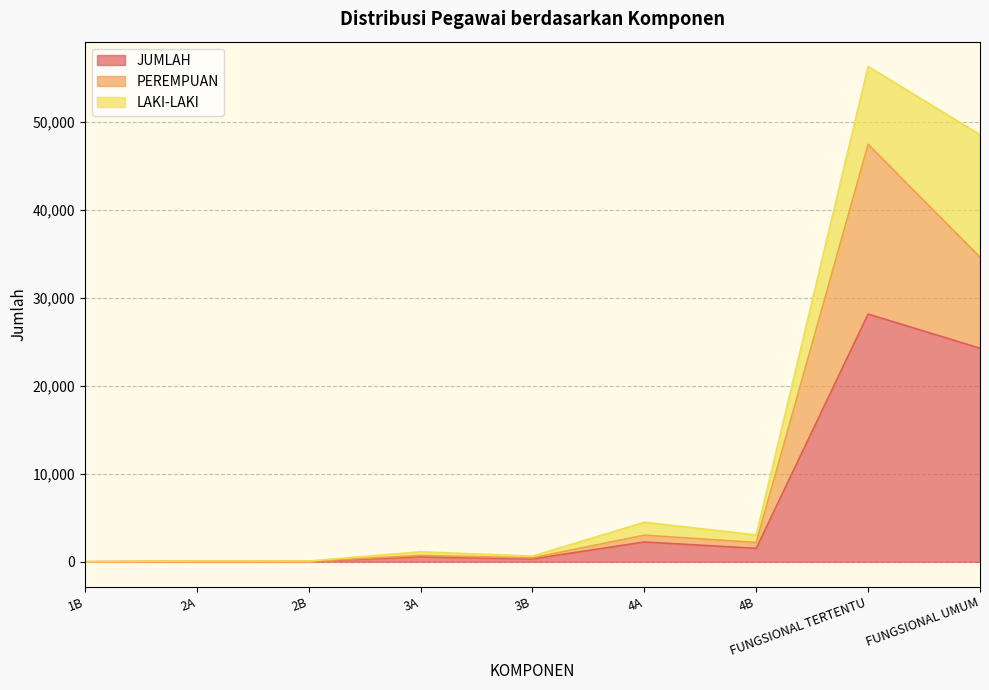

List the labels in order of JUMLAH value, smallest first.

1B, 2B, 2A, 3B, 3A, 4B, 4A, FUNGSIONAL UMUM, FUNGSIONAL TERTENTU